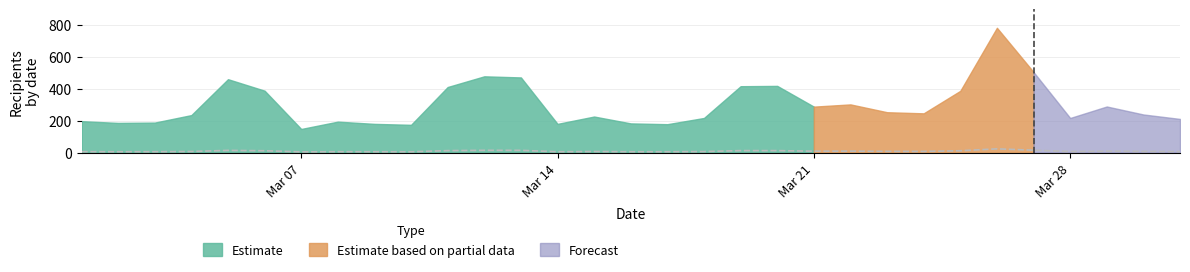

Rank the categories by value from lowest to highest.

2022-03-07, 2022-03-10, 2022-03-17, 2022-03-09, 2022-03-14, 2022-03-16, 2022-03-02, 2022-03-03, 2022-03-08, 2022-03-01, 2022-03-31, 2022-03-18, 2022-03-28, 2022-03-15, 2022-03-04, 2022-03-30, 2022-03-24, 2022-03-23, 2022-03-21, 2022-03-29, 2022-03-22, 2022-03-25, 2022-03-06, 2022-03-11, 2022-03-19, 2022-03-20, 2022-03-05, 2022-03-13, 2022-03-12, 2022-03-27, 2022-03-26